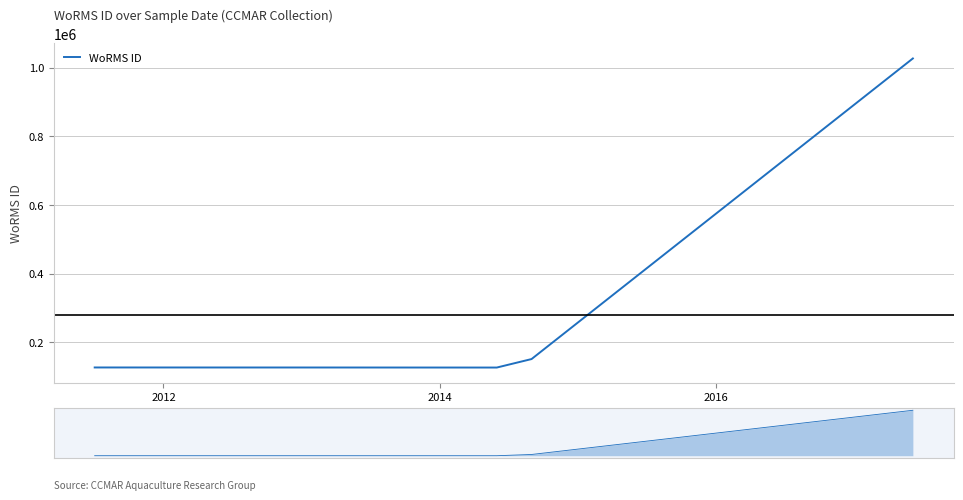

What is the difference between the second highest and minimum values?

24707